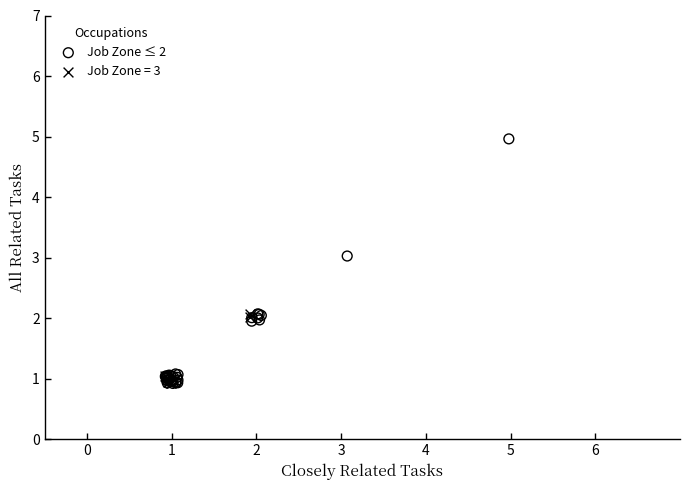

Which series has the widest spread of Y values?

Job Zone ≤ 2